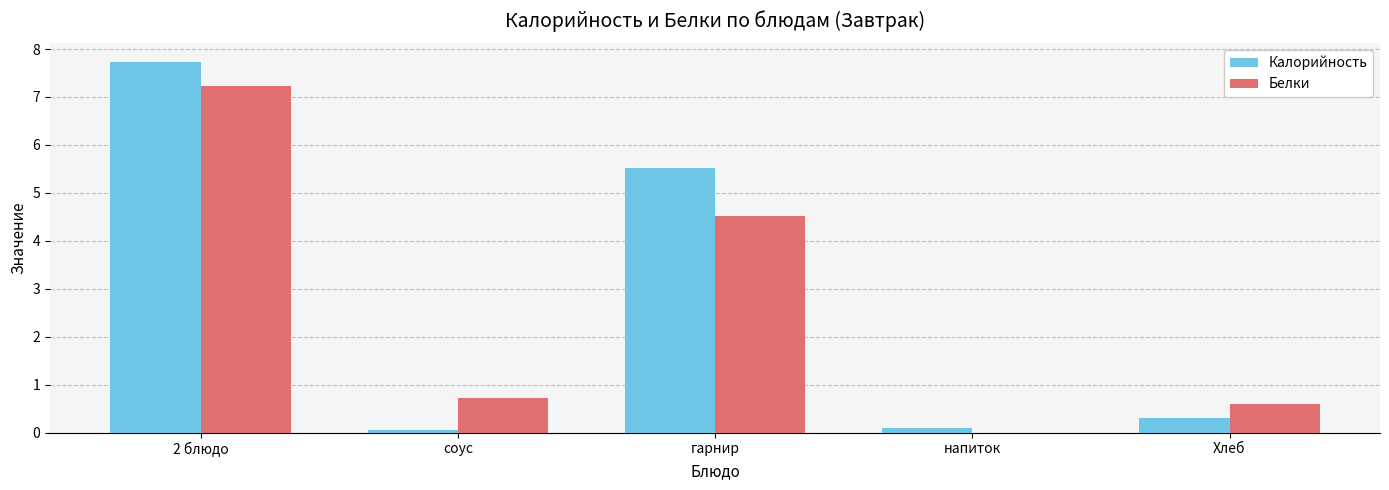

Which series has the largest range (max minus min)?

Калорийность